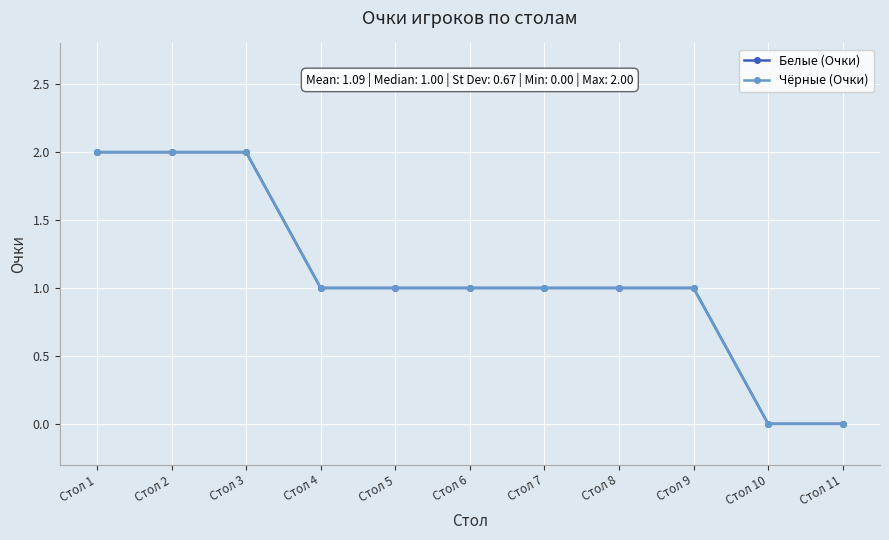

At which label does Чёрные (Очки) reach its minimum?

Стол 10